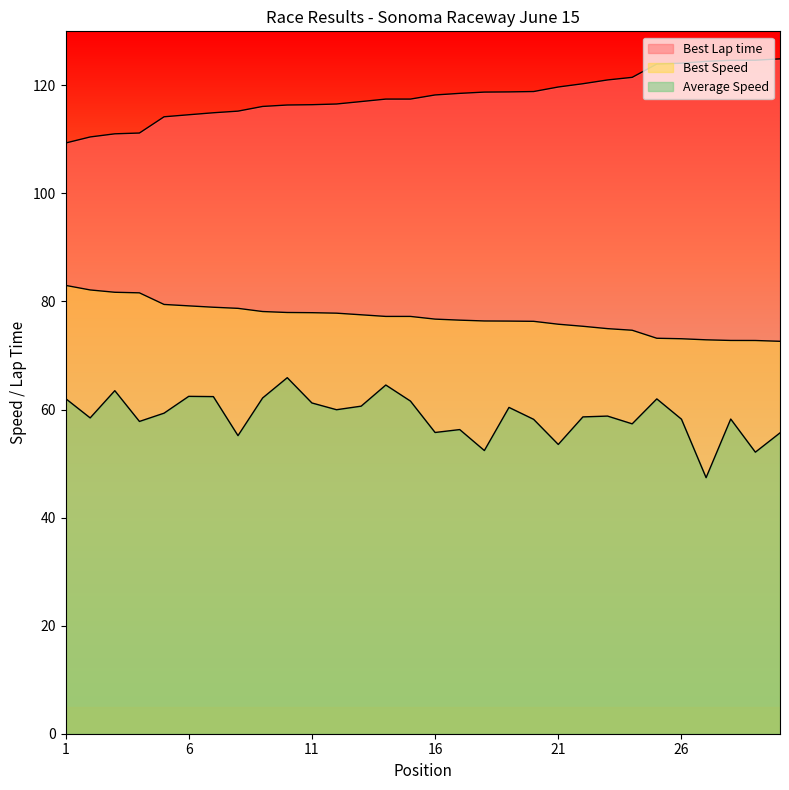

List the series in order of their peak value, highest first.

Best Lap time, Best Speed, Average Speed